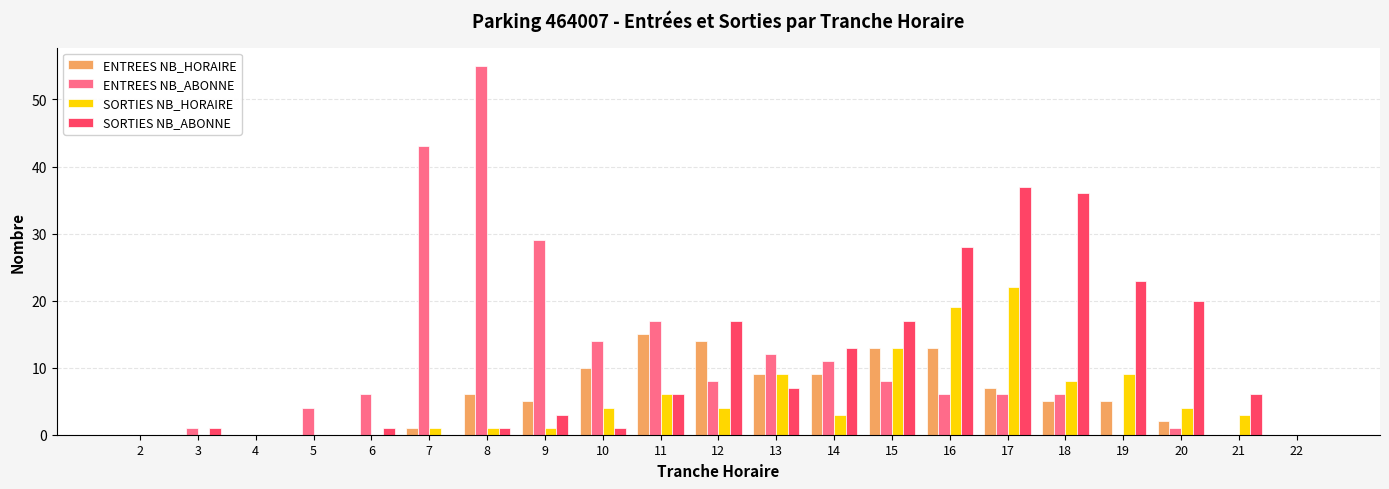

At which label is ENTREES NB_ABONNE closest to 27?

9